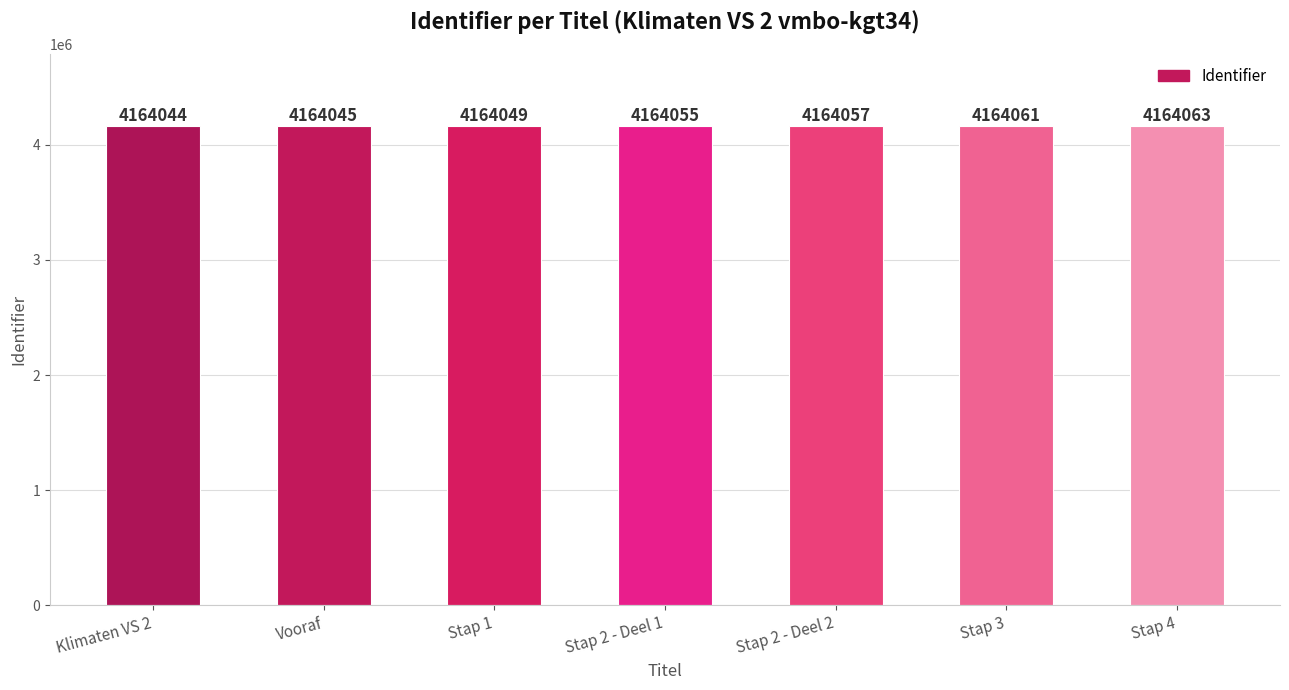

What is the sum of the values at Stap 3 and Klimaten VS 2?

8328105